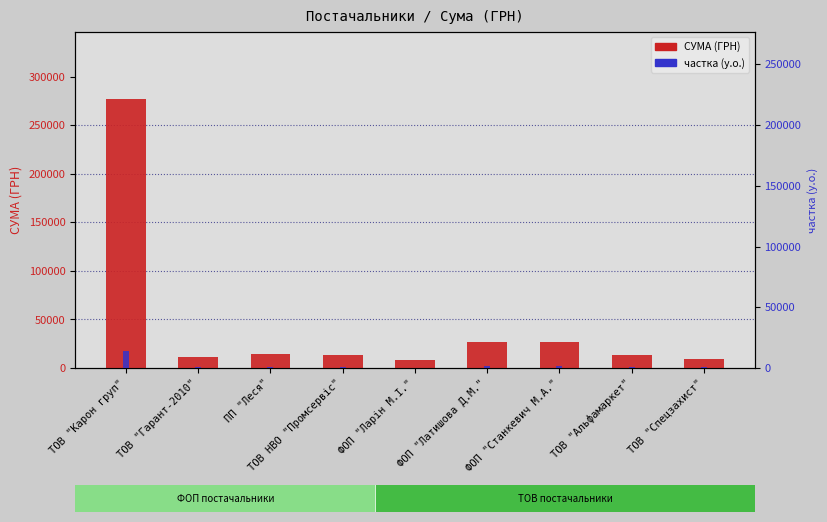

Reading left to right, transcribe all the data shown in this chart.

СУМА (ГРН): ТОВ "Карон груп"=276654.8	ТОВ "Гарант-2010"=11167.7	ПП "Леся"=13915.4	ТОВ НВО "Промсервіс"=13312.0	ФОП "Ларін М.І."=8031.3	ФОП "Латишова Д.М."=26370.0	ФОП "Станкевич М.А."=27210.0	ТОВ "Альфамаркет"=13788.0	ТОВ "Спецзахист"=9539.2
частка (у.о.): ТОВ "Карон груп"=13832.7	ТОВ "Гарант-2010"=558.4	ПП "Леся"=695.8	ТОВ НВО "Промсервіс"=665.6	ФОП "Ларін М.І."=401.6	ФОП "Латишова Д.М."=1318.5	ФОП "Станкевич М.А."=1360.5	ТОВ "Альфамаркет"=689.4	ТОВ "Спецзахист"=477.0